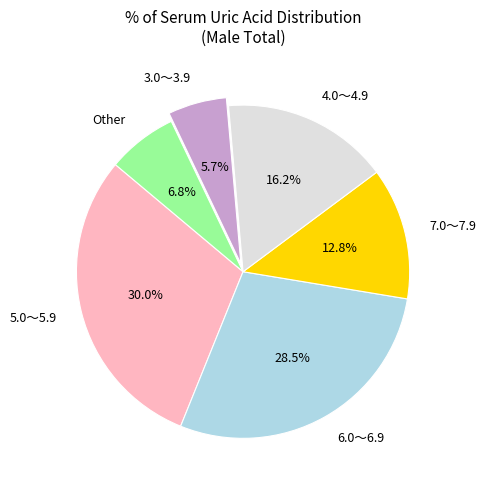

Does 6.0～6.9 represent more than half of the total?

No